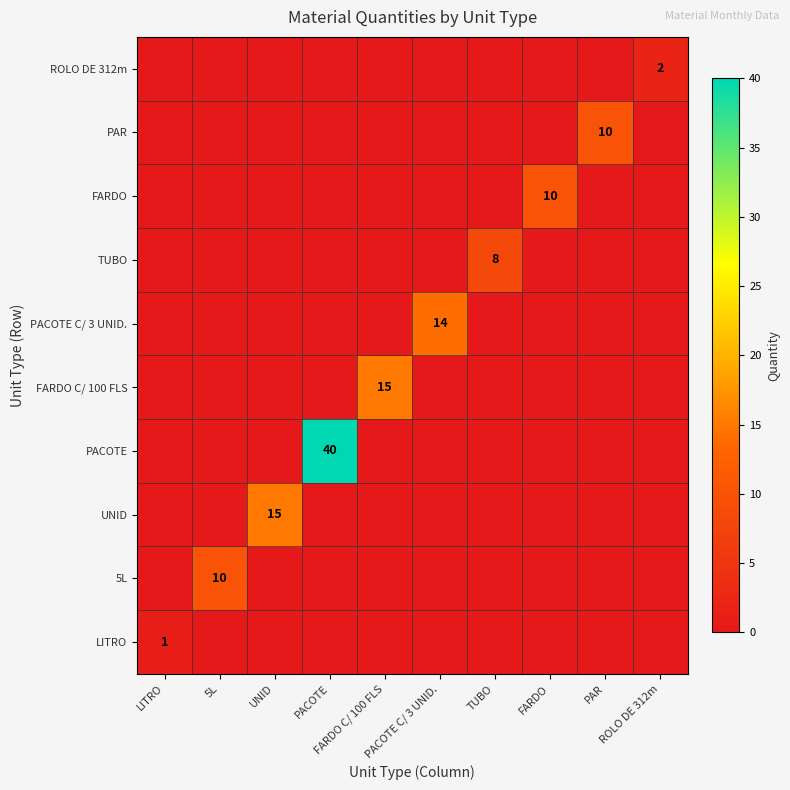

What is the difference between the maximum and minimum values in the PACOTE C/ 3 UNID. series?

14